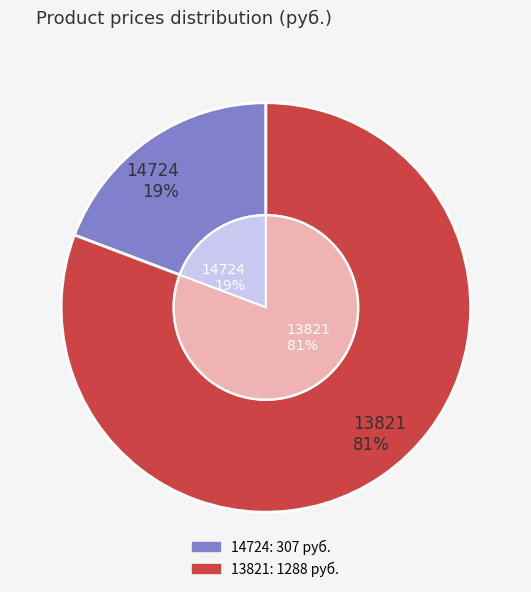

To the nearest percent, what is the average slice percentage?

50%